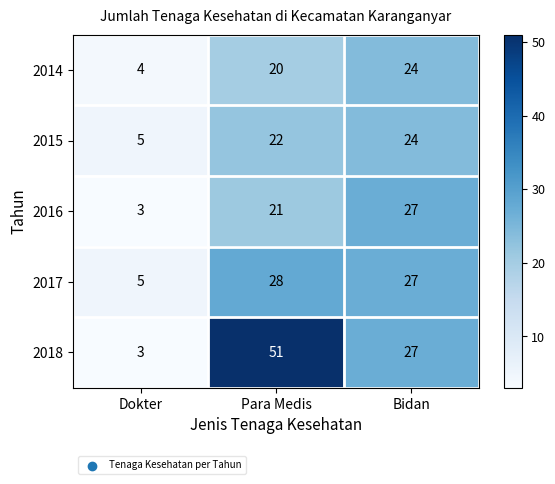

Rank the categories by 2014 value from lowest to highest.

Dokter, Para Medis, Bidan